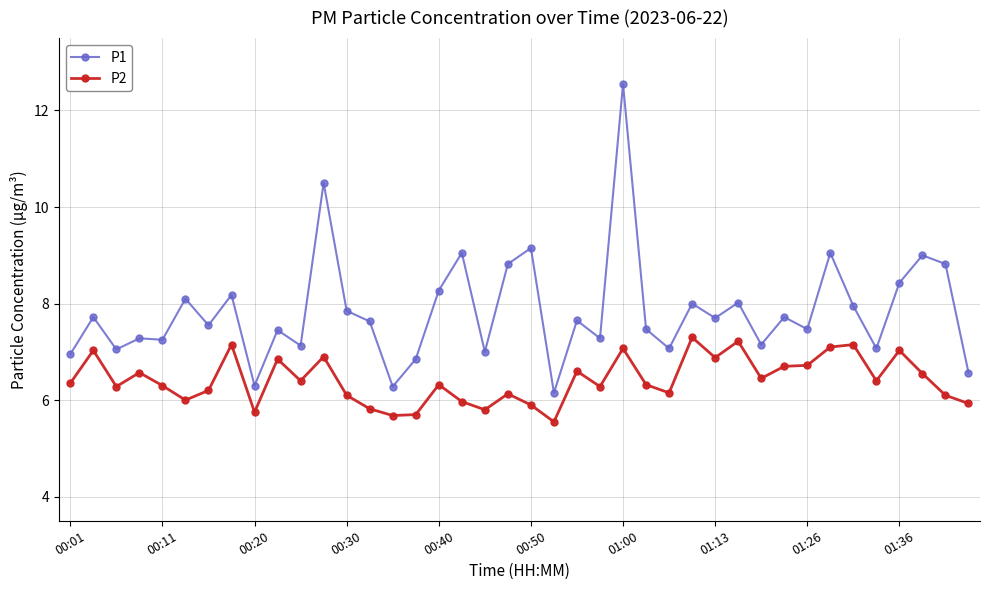

In P1, how many points are higher than both neighbors (excluding endpoints)?

15